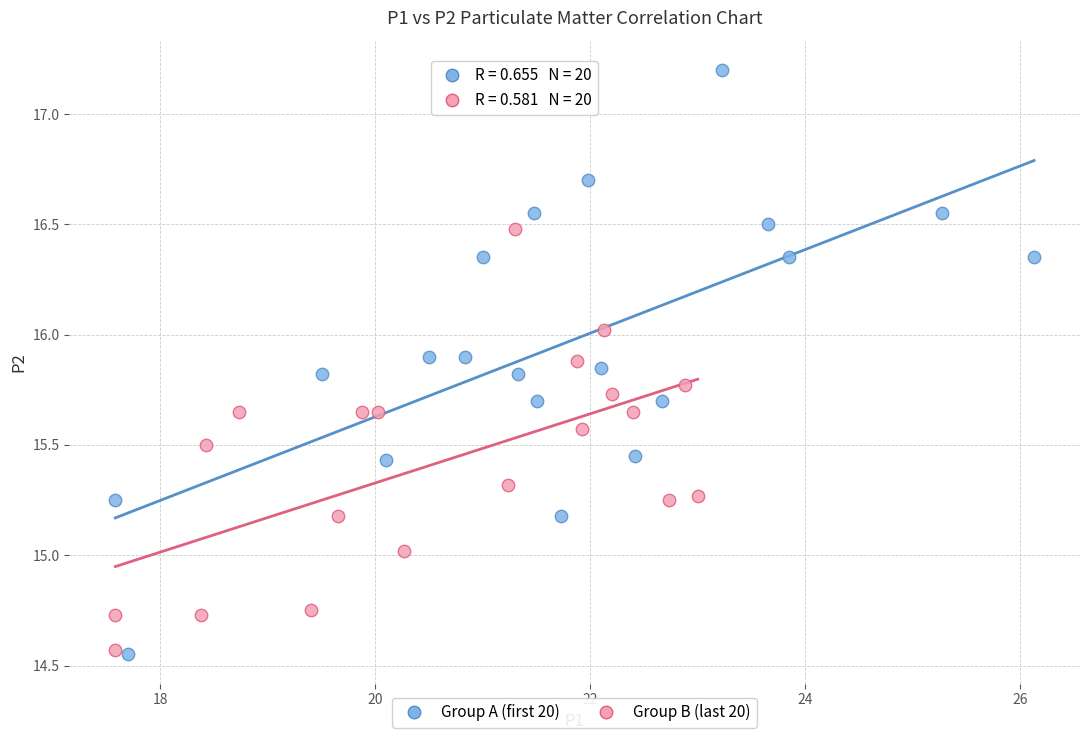

Which series has the largest Y range (max minus min)?

Group A (first 20)